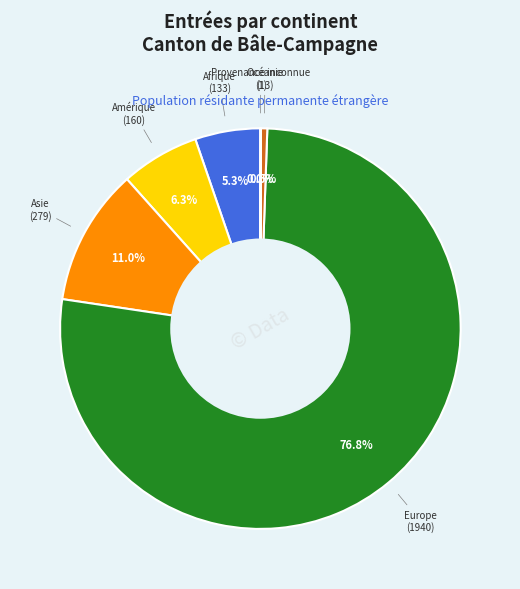

Is there any slice that represents more than half of the pie?

Yes